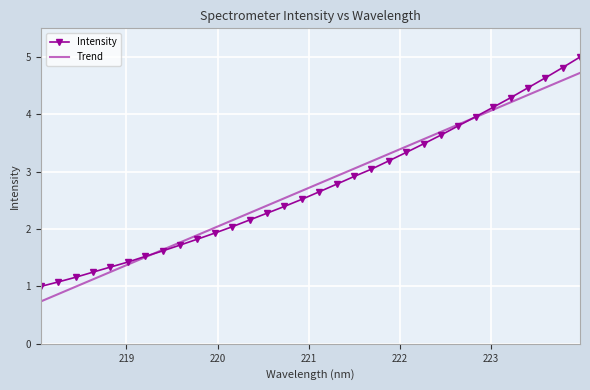

How many intersections are there between Intensity and Trend?

2